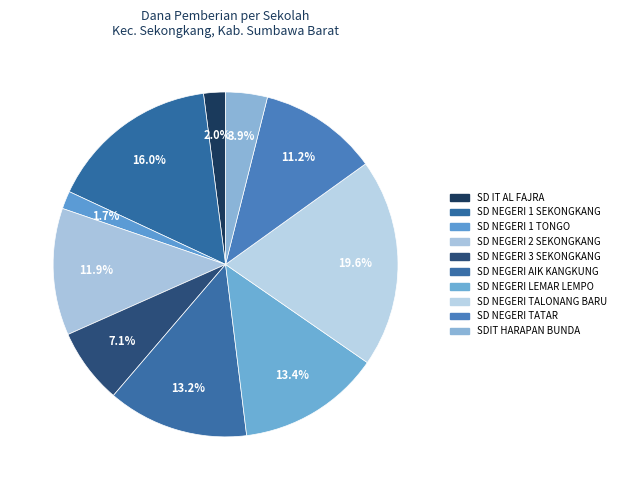

Is there any slice that represents more than half of the pie?

No